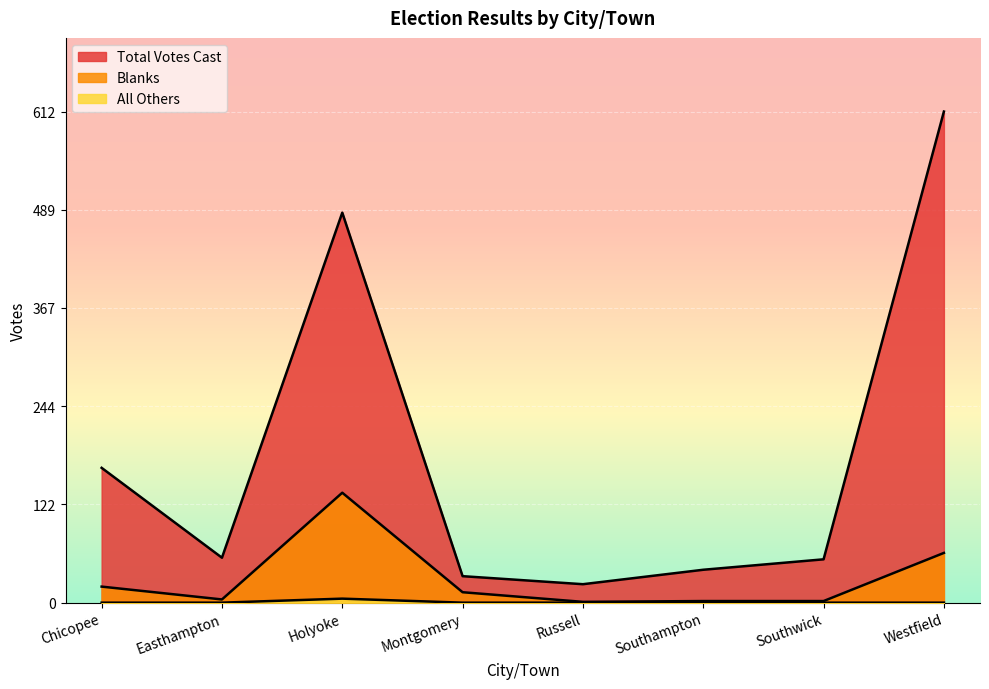

True or false: All Others has more than 2 points higher than both neighbors.

False